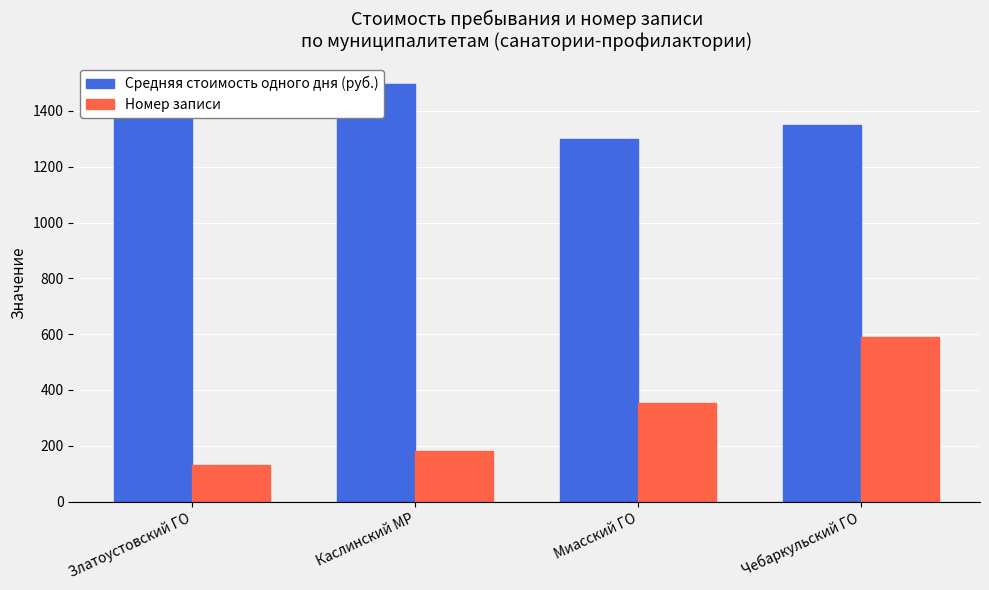

Reading left to right, list all the values displayed in this chart.

Средняя стоимость одного дня (руб.): 1410	1495	1300	1350
Номер записи: 131	181	353	590